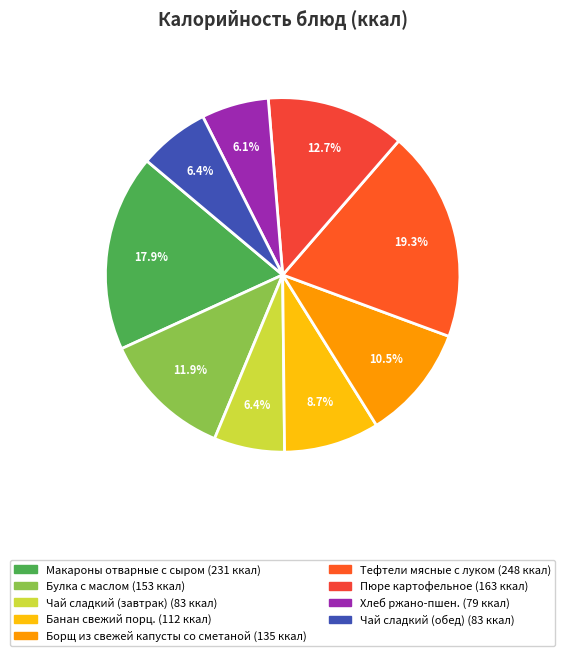

Is there any slice that represents more than half of the pie?

No